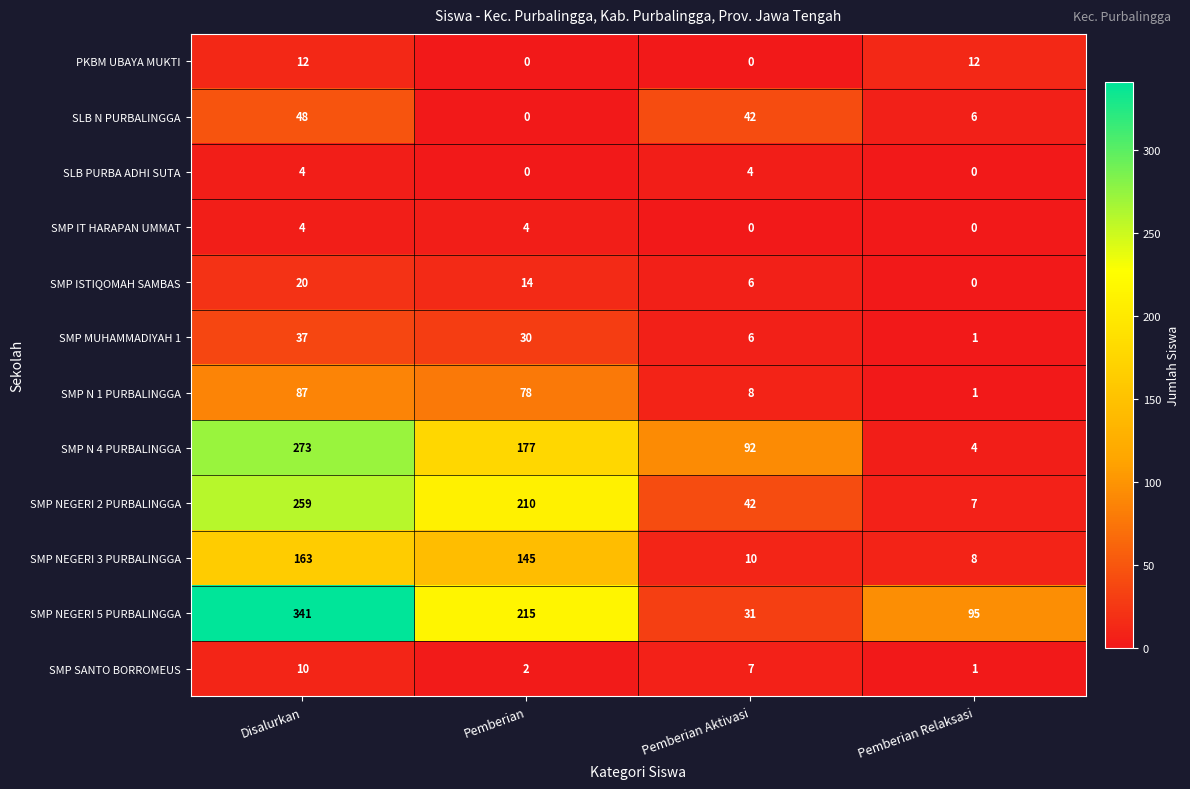

What is the difference between the SMP NEGERI 3 PURBALINGGA values at Pemberian and Pemberian Relaksasi?

137